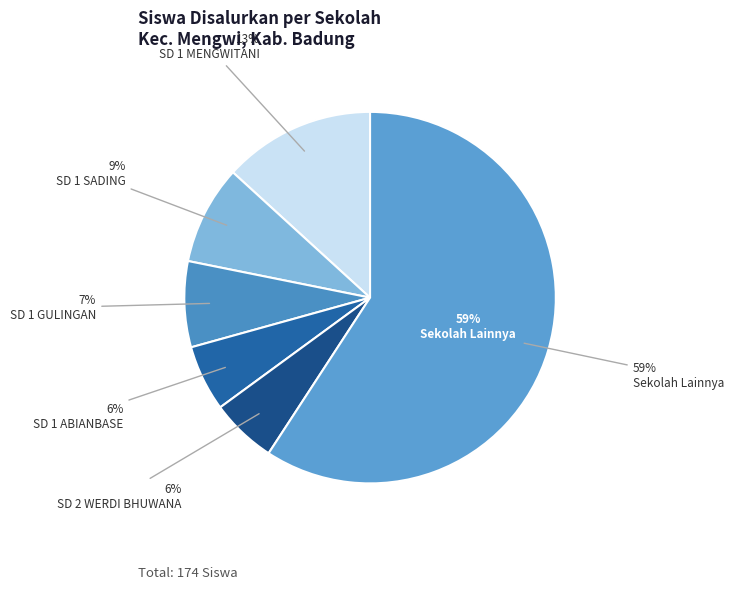

Is it true that SD NO. 1 SADING is 9% of the pie?

True